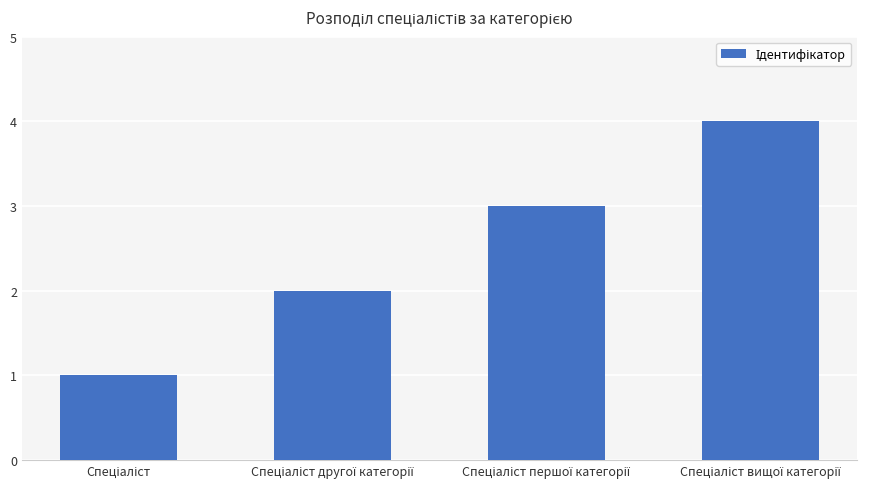

What is the difference between the maximum and minimum values?

3